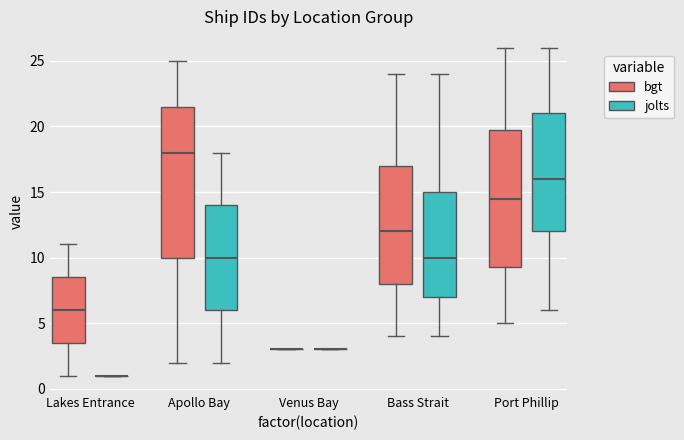

Comparing the boxes themselves (not the whiskers), which one is the tallest?

Apollo Bay (bgt)